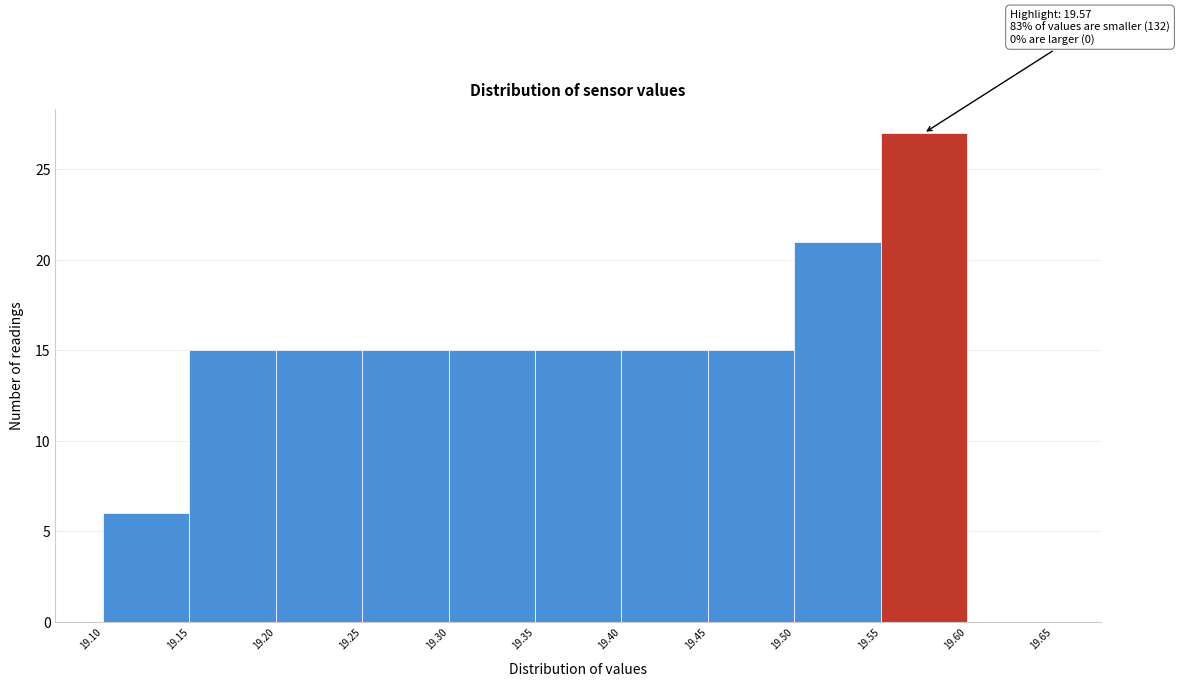

Which range on the x-axis has the tallest bar?

19.55 to 19.60